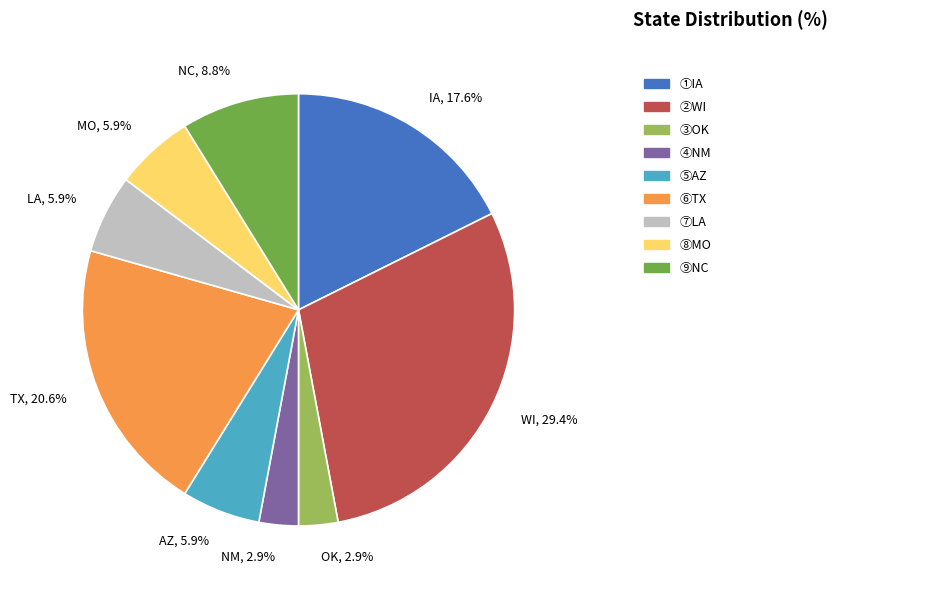

Do AZ, 5.9% and MO, 5.9% together represent more than half of the pie?

No